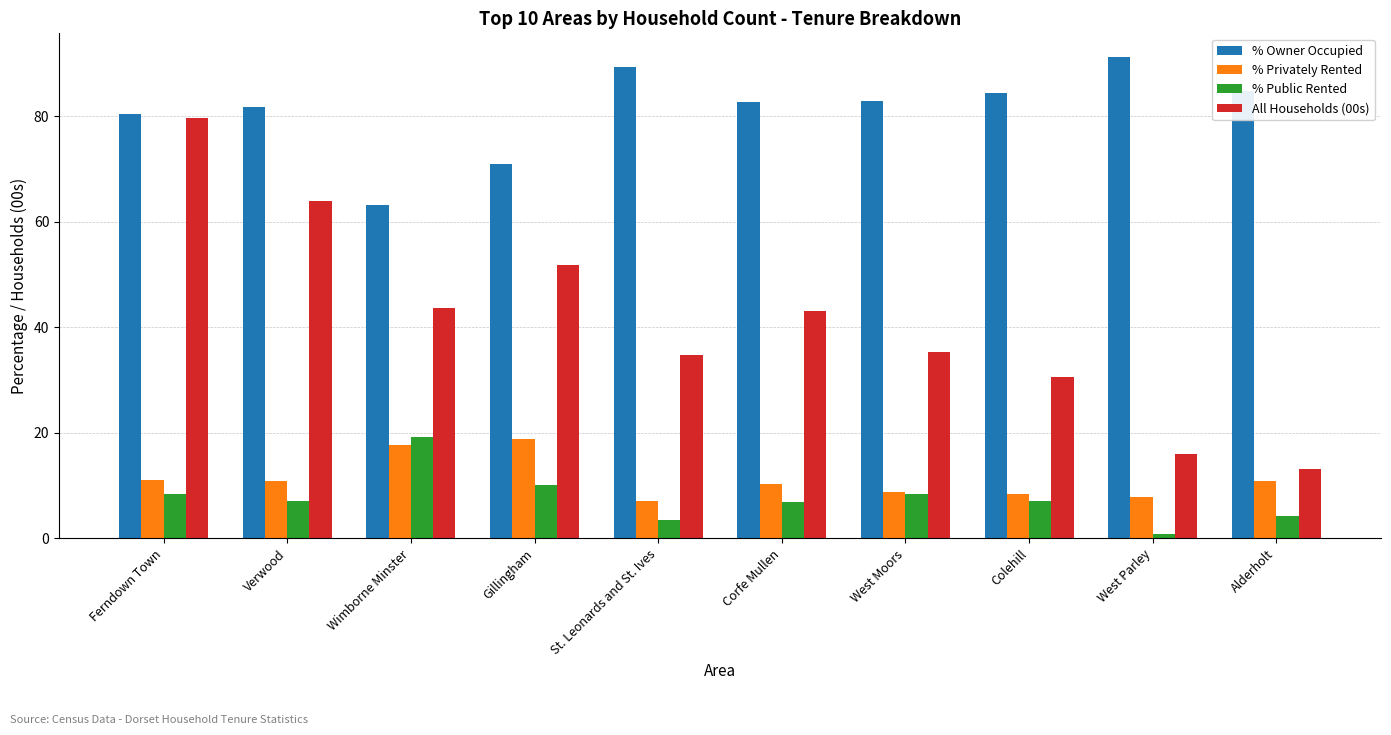

What is the total value across all series at Ferndown Town?

179.7